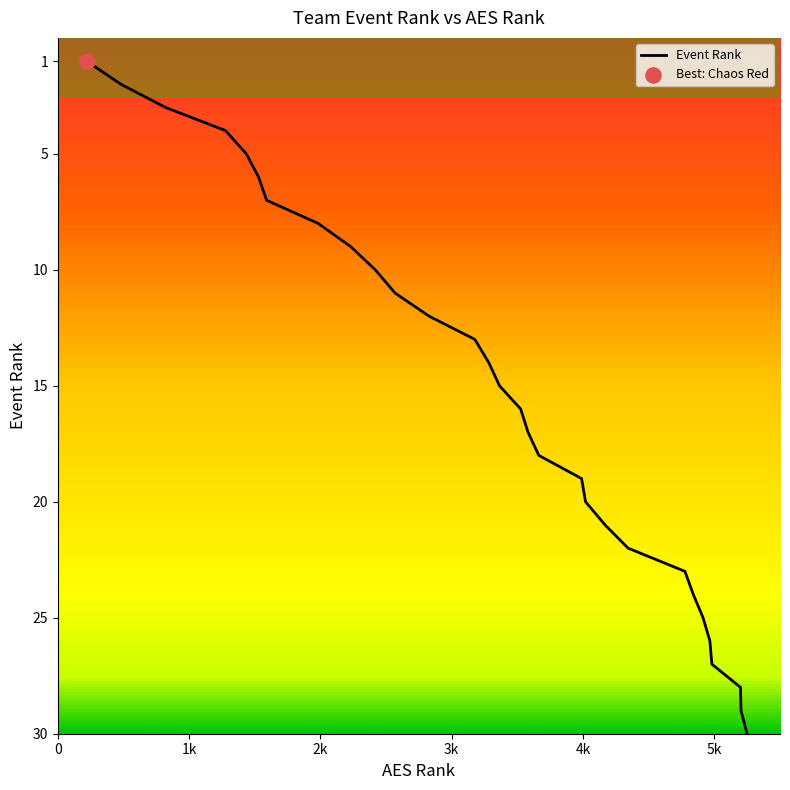

What is the difference between the maximum and minimum values?

29